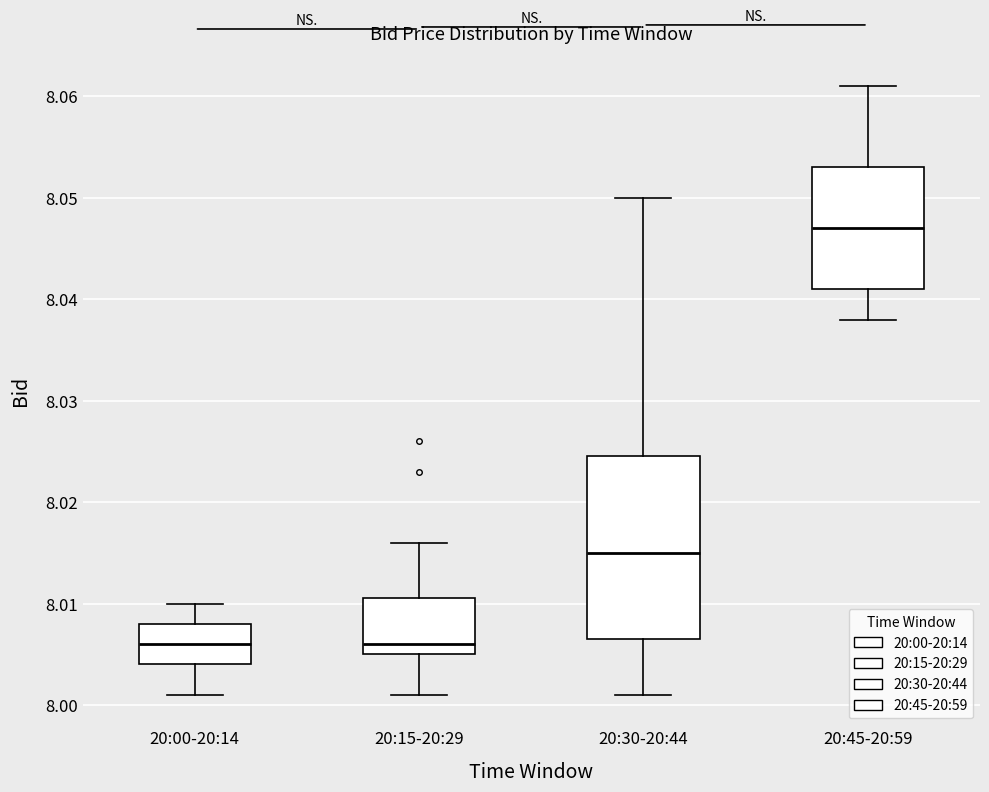

Reading left to right, read every box against the y-axis: the position of its median line, the range the box covers, and the ends of its whiskers. The values are not printed on the chart, so give them approximately, as read against the axis.

20:00-20:14: median 8.006, box 8.004 to 8.008, whiskers 8.001 to 8.010
20:15-20:29: median 8.006, box 8.005 to 8.011, whiskers 8.001 to 8.016
20:30-20:44: median 8.015, box 8.007 to 8.025, whiskers 8.001 to 8.050
20:45-20:59: median 8.047, box 8.041 to 8.053, whiskers 8.038 to 8.061